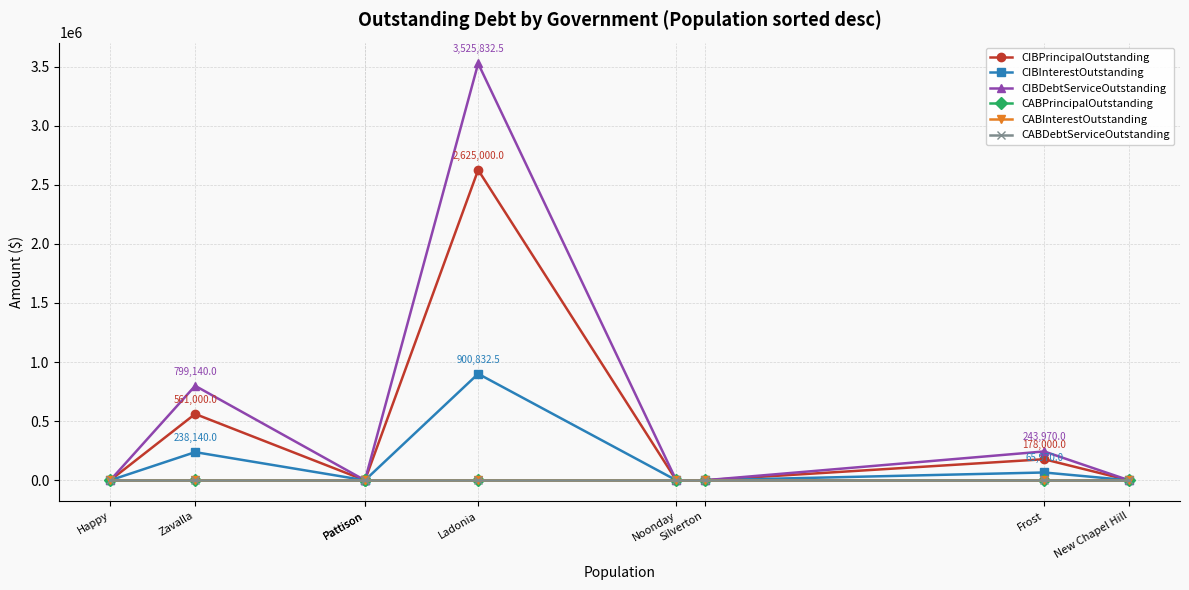

How many series are shown in this chart?

6